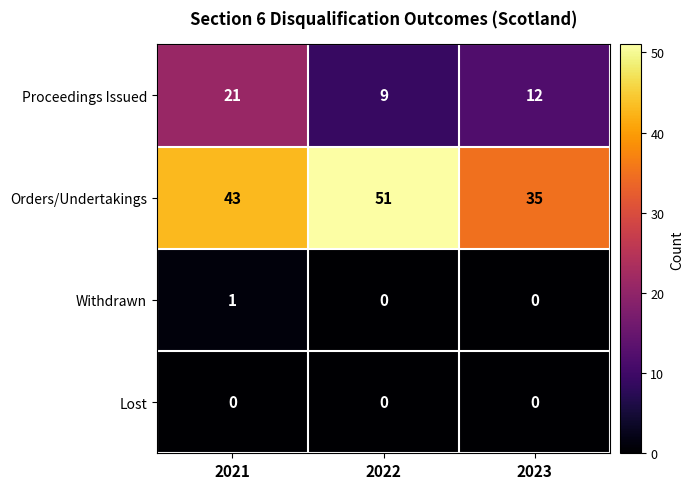

How many Proceedings Issued values are between 9 and 21?

3